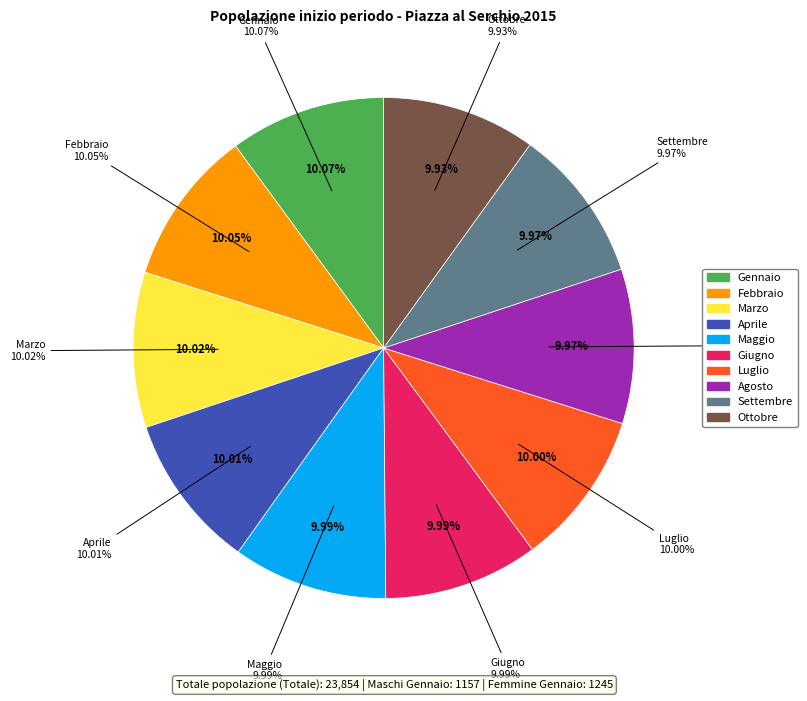

How many segments does this pie chart have?

10